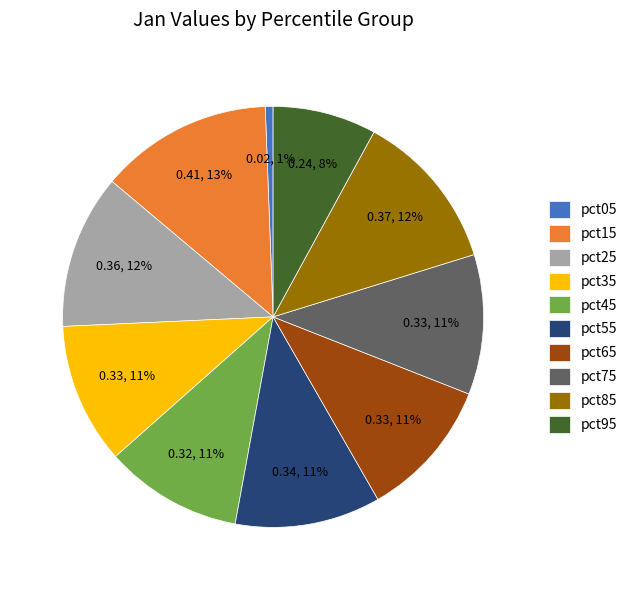

To the nearest percent, what is the combined percentage of pct25 and pct85?

24%